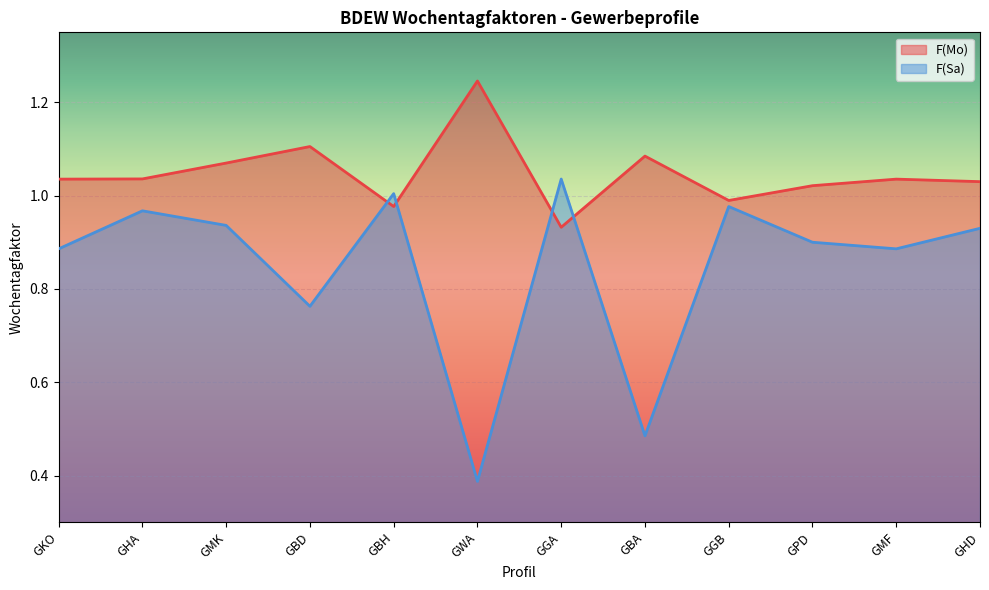

Between which two adjacent categories do F(Sa) and F(Mo) first intersect?

GBD and GBH